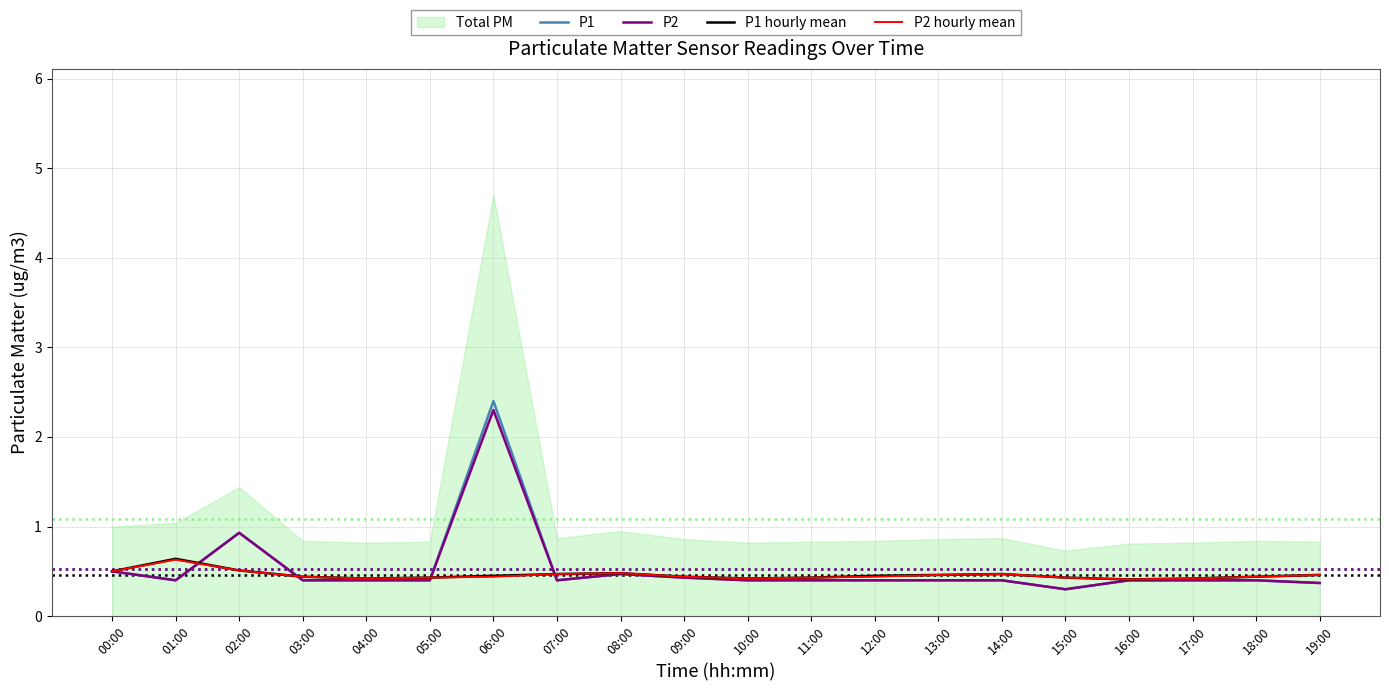

True or false: P1 has a value of 0.4 at 07:00.

True